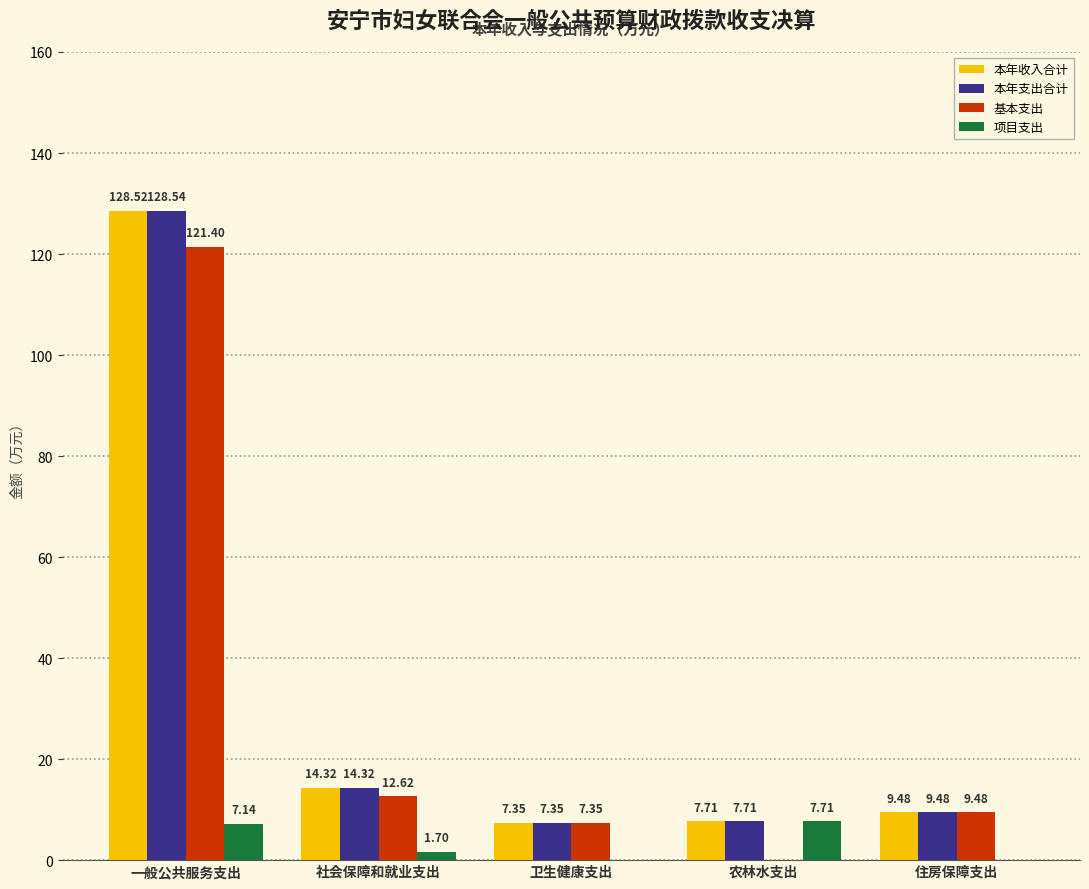

What is the sum of the 本年收入合计 values at 一般公共服务支出 and 住房保障支出?

138.0